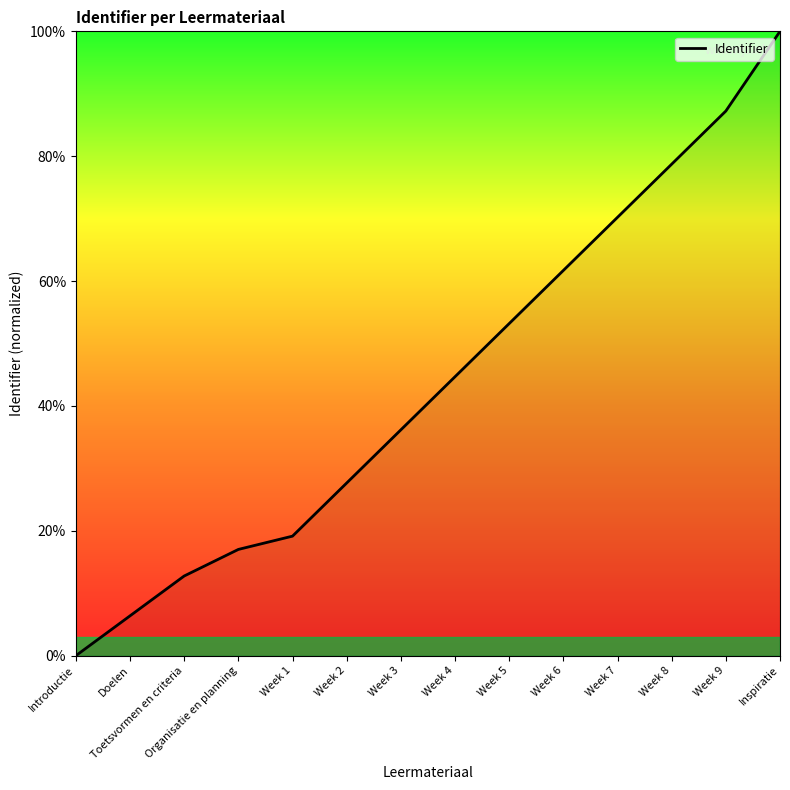

True or false: there are more than 2 points higher than both neighbors.

False